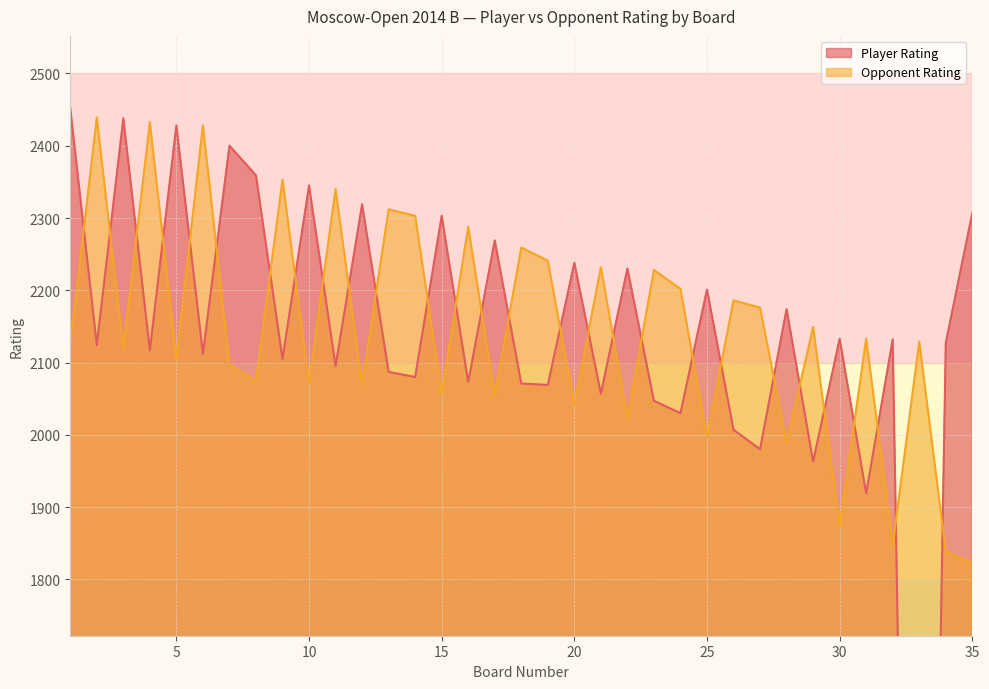

How many intersections are there between Opponent Rating and Player Rating?

28